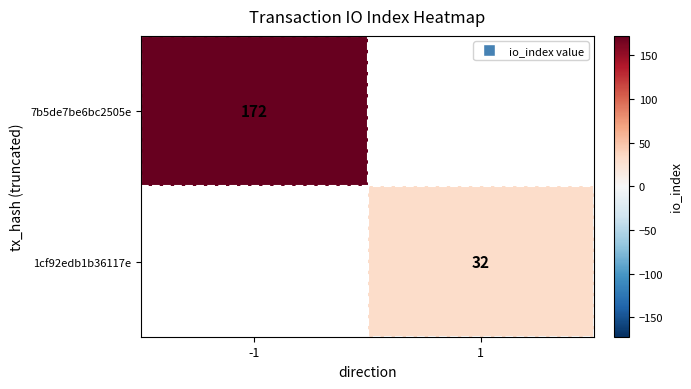

How many distinct data groups are displayed?

2